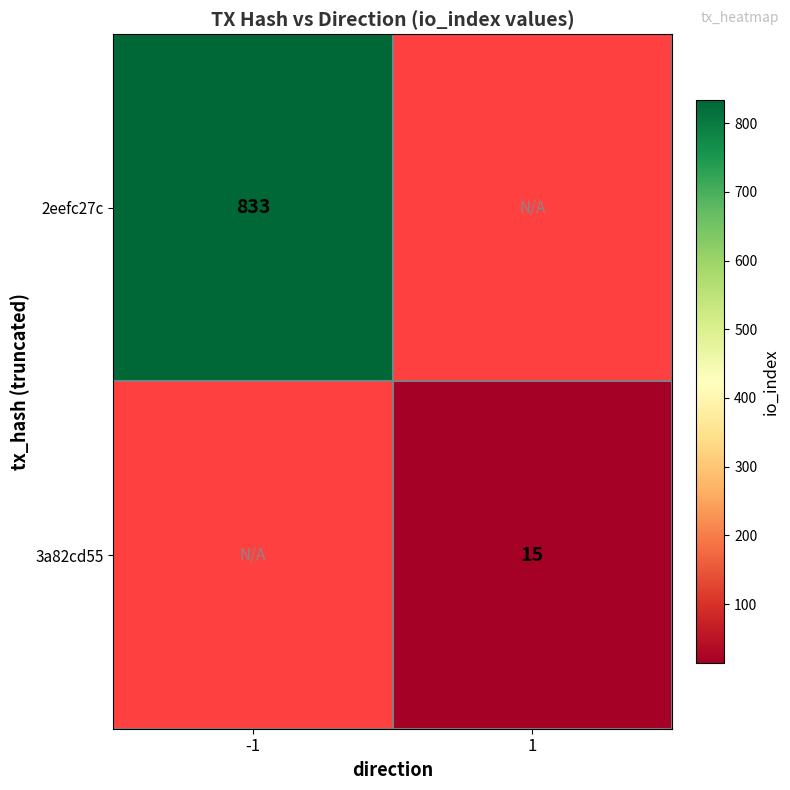

The value of 3a82cd55 at 1 is 10. True or false?

False